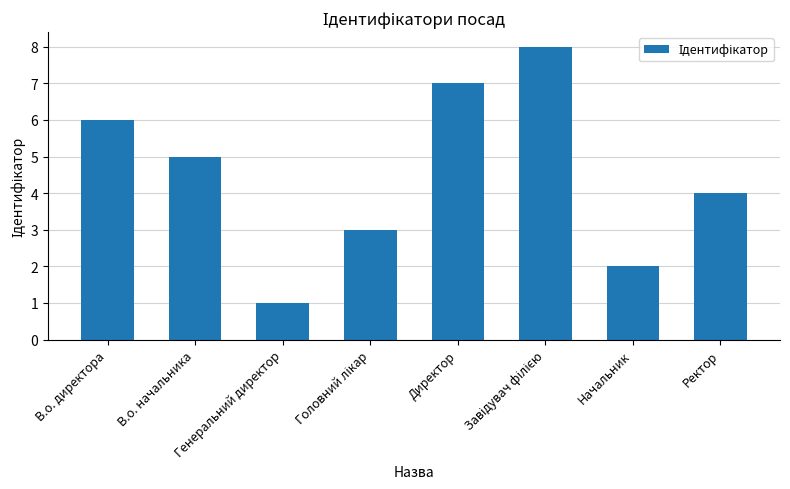

Does the chart contain any negative values?

No